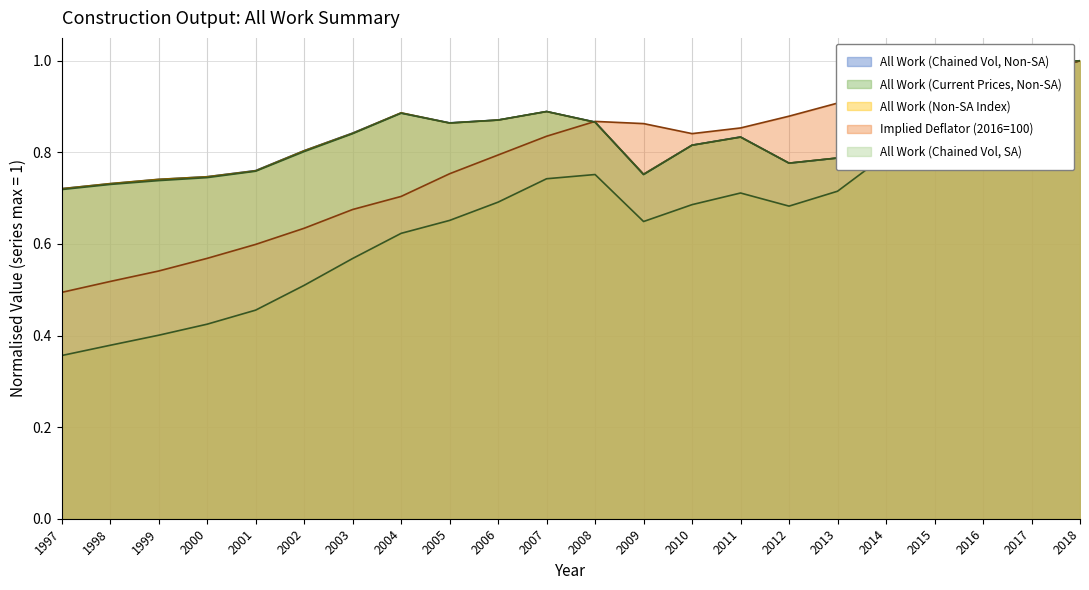

True or false: All Work (Chained Vol, Non-SA) has more than 0 interior local peaks.

True